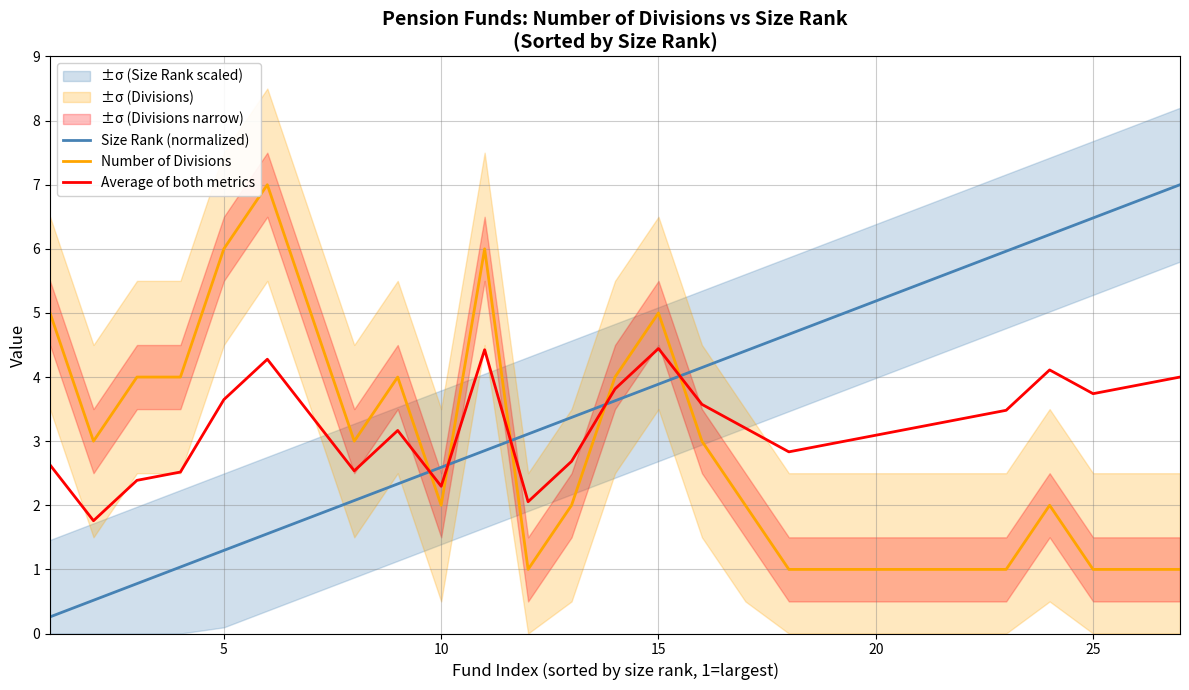

How many times do Size Rank (normalized) and Number of Divisions cross each other?

5